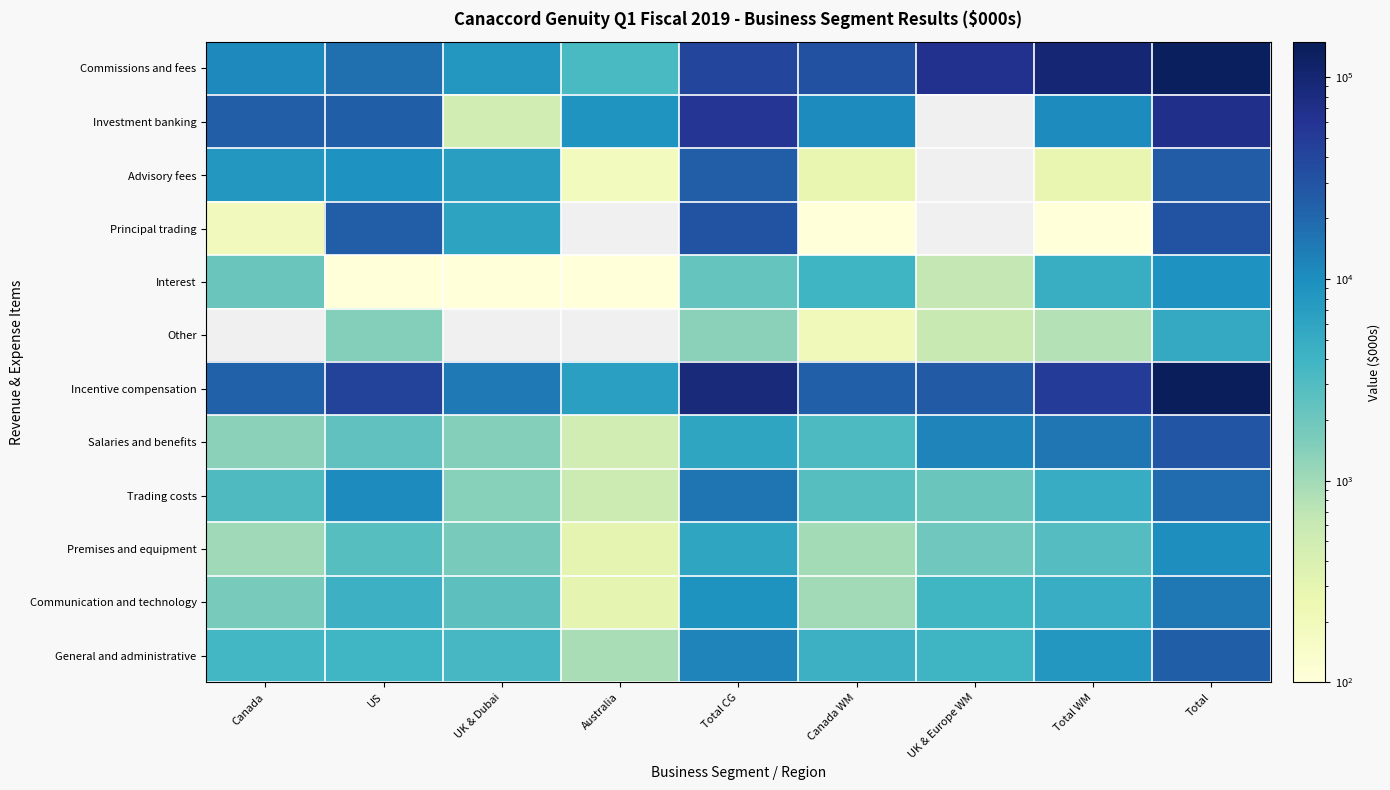

Rank the series at Canada from lowest to highest value.

Principal trading, Premises and equipment, Salaries and benefits, Communication and technology, Interest, Trading costs, General and administrative, Advisory fees, Commissions and fees, Investment banking, Other, Incentive compensation